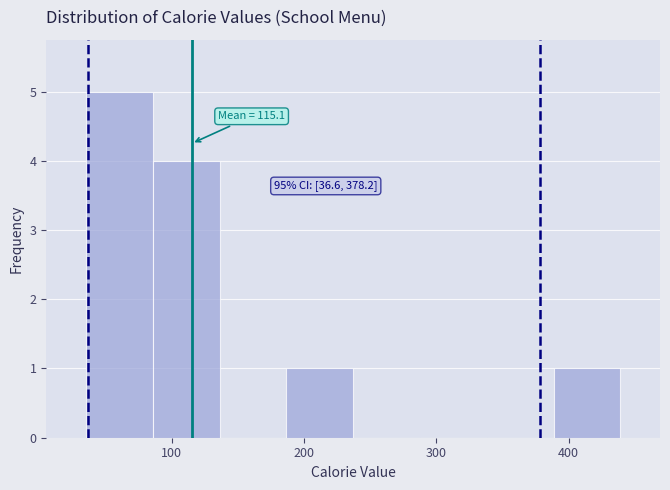

Over which range of the x-axis is the bar tallest?

40 to 90